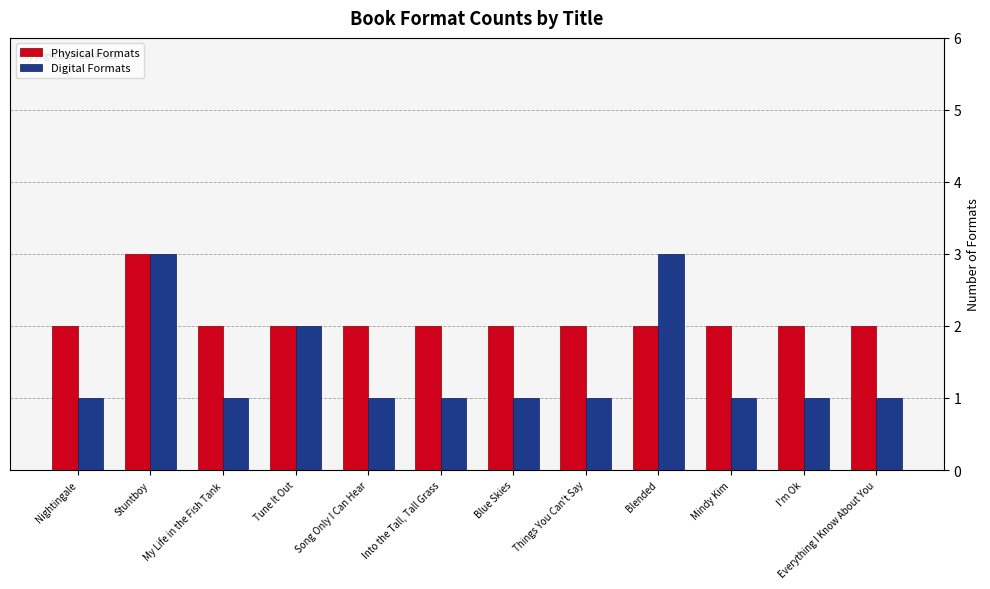

What is the difference between the highest and lowest values at My Life in the Fish Tank?

1